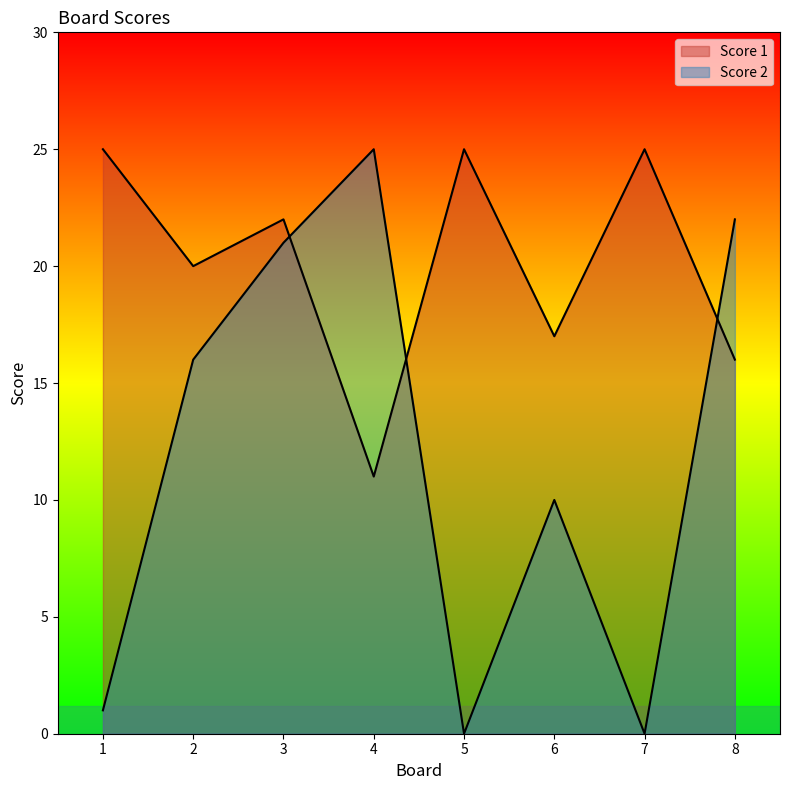

Which series has the widest spread of values?

Score 2